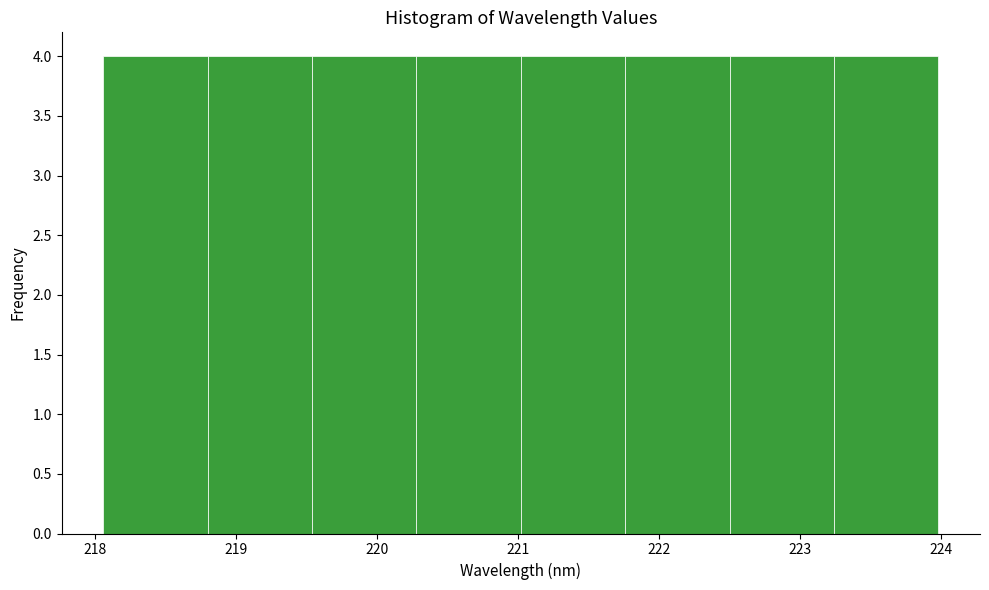

Reading left to right, list every bar in this chart as the range it spans on the x-axis followed by its height. Neither the bar edges nor the heights are printed on the chart, so give them approximately, as read against the axes.

218.1 to 218.8: 4
218.8 to 219.5: 4
219.5 to 220.3: 4
220.3 to 221.0: 4
221.0 to 221.8: 4
221.8 to 222.5: 4
222.5 to 223.2: 4
223.2 to 224.0: 4